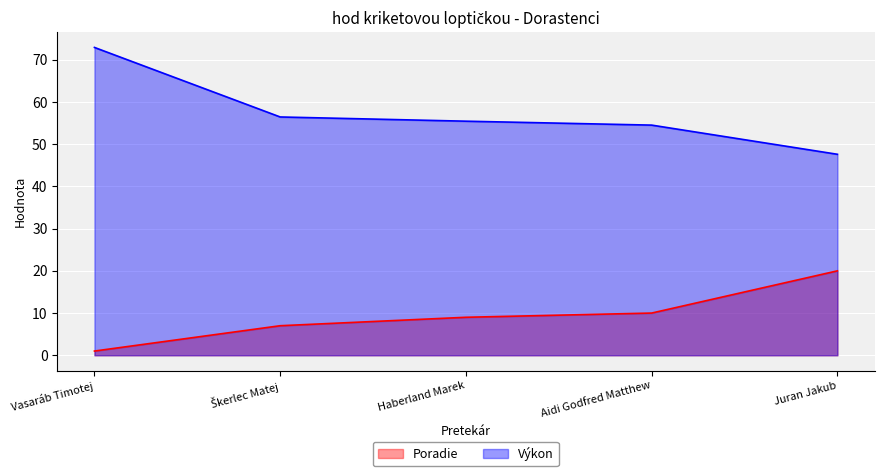

At which category does the chart reach its minimum across all series?

Vasaráb Timotej